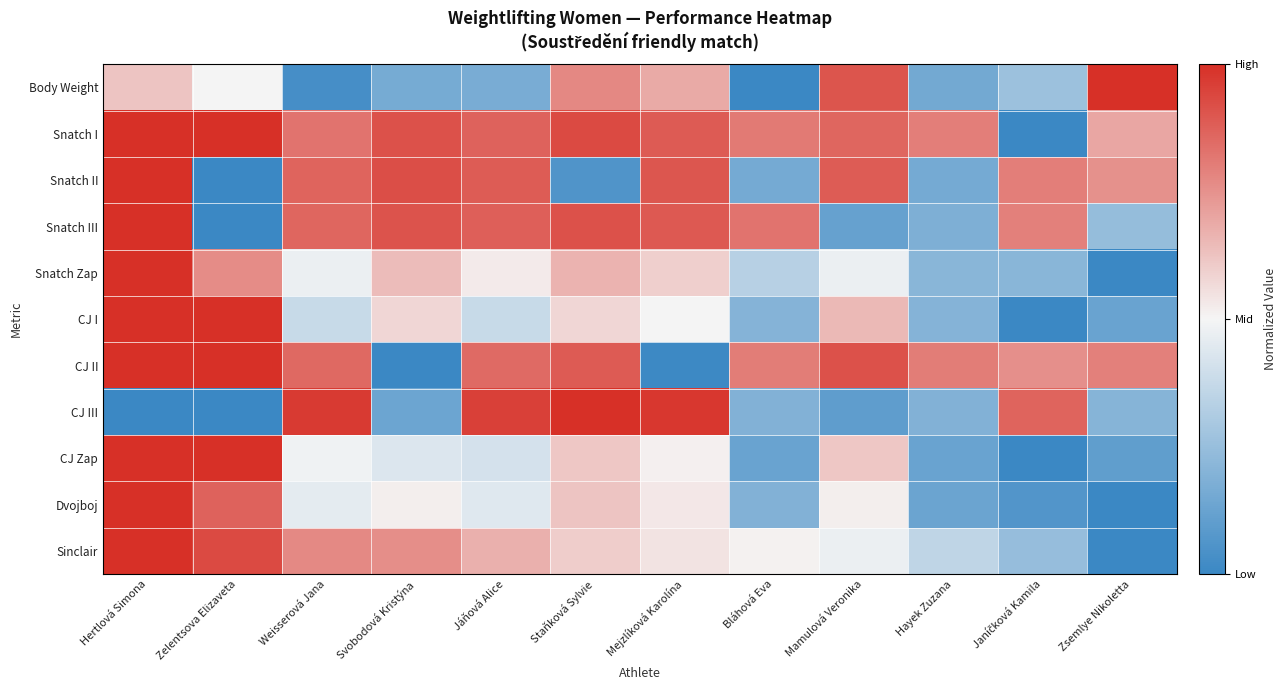

Which has a higher value, Zelentsova Elizaveta or Hertlová Simona?

Hertlová Simona